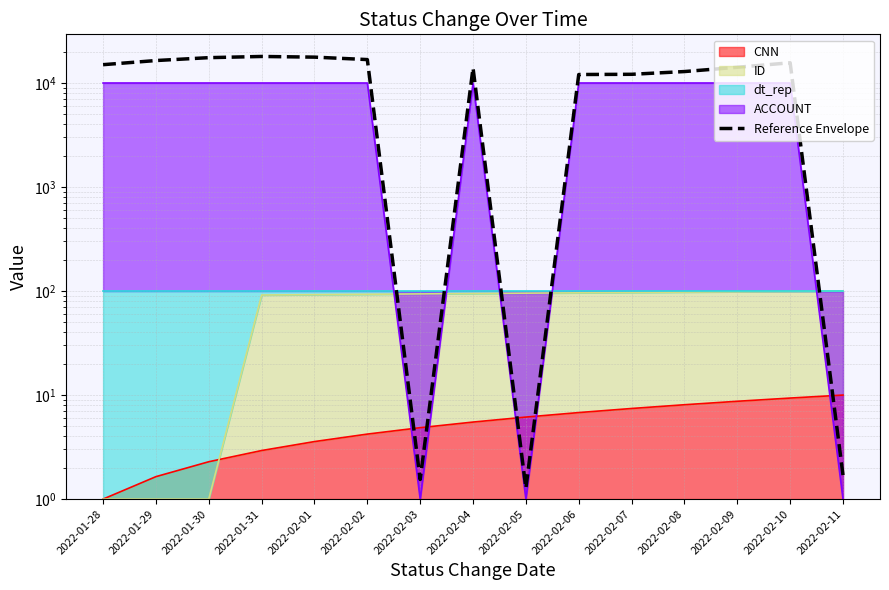

How many values exceed 14161?

8